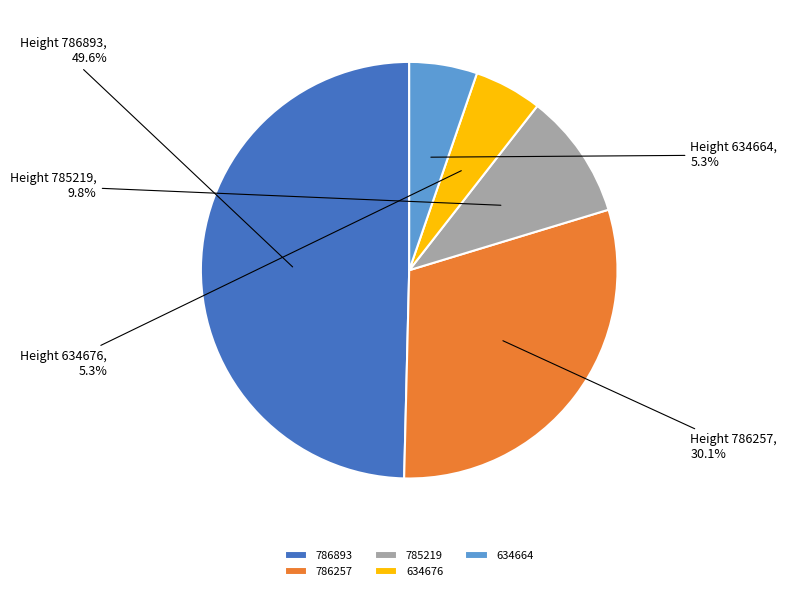

How many slices are in this pie chart?

5